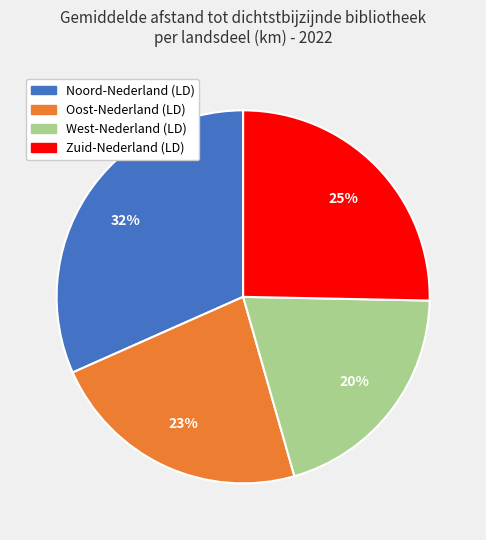

What is the largest slice in the pie chart?

Noord-Nederland (LD)